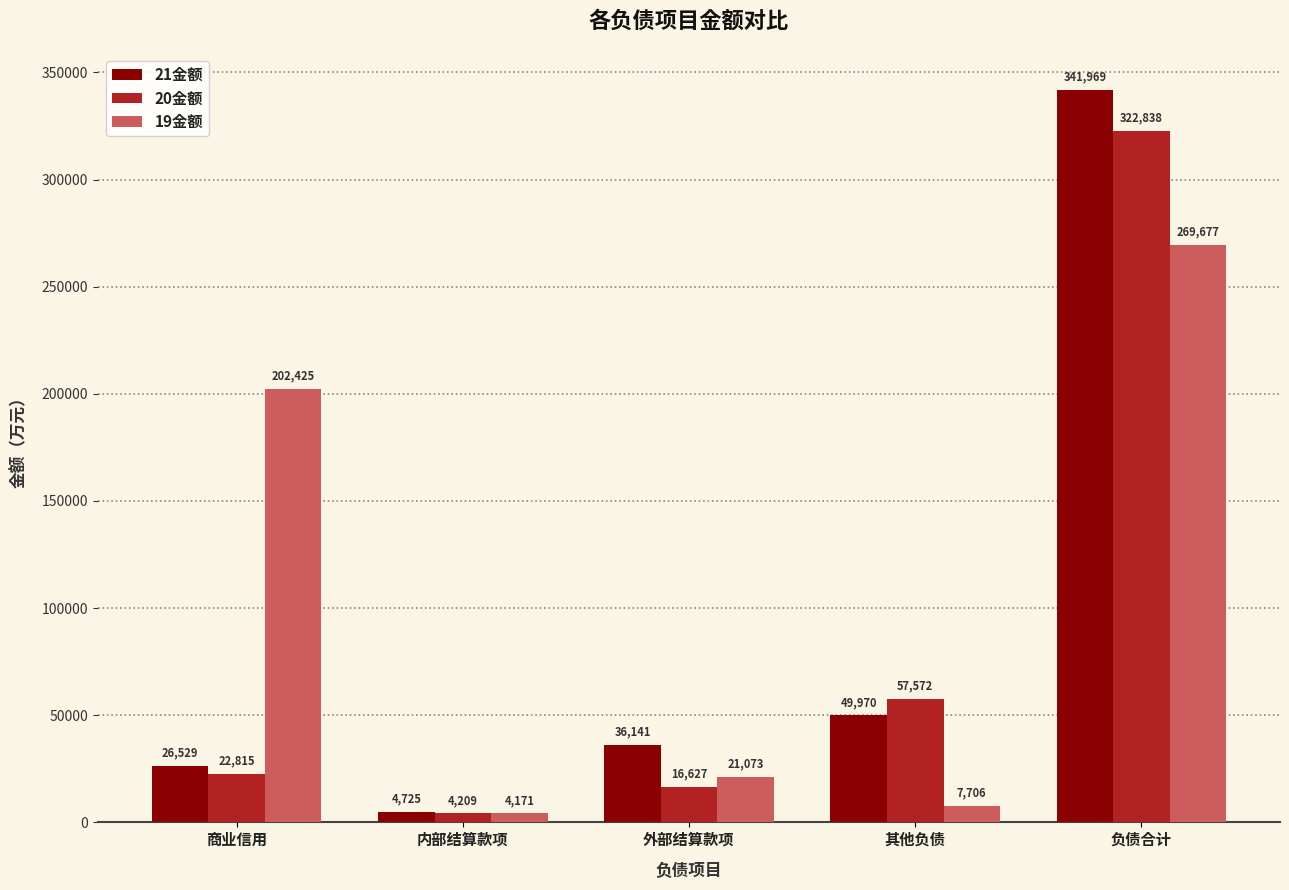

Which series changed the most between 商业信用 and 内部结算款项?

19金额